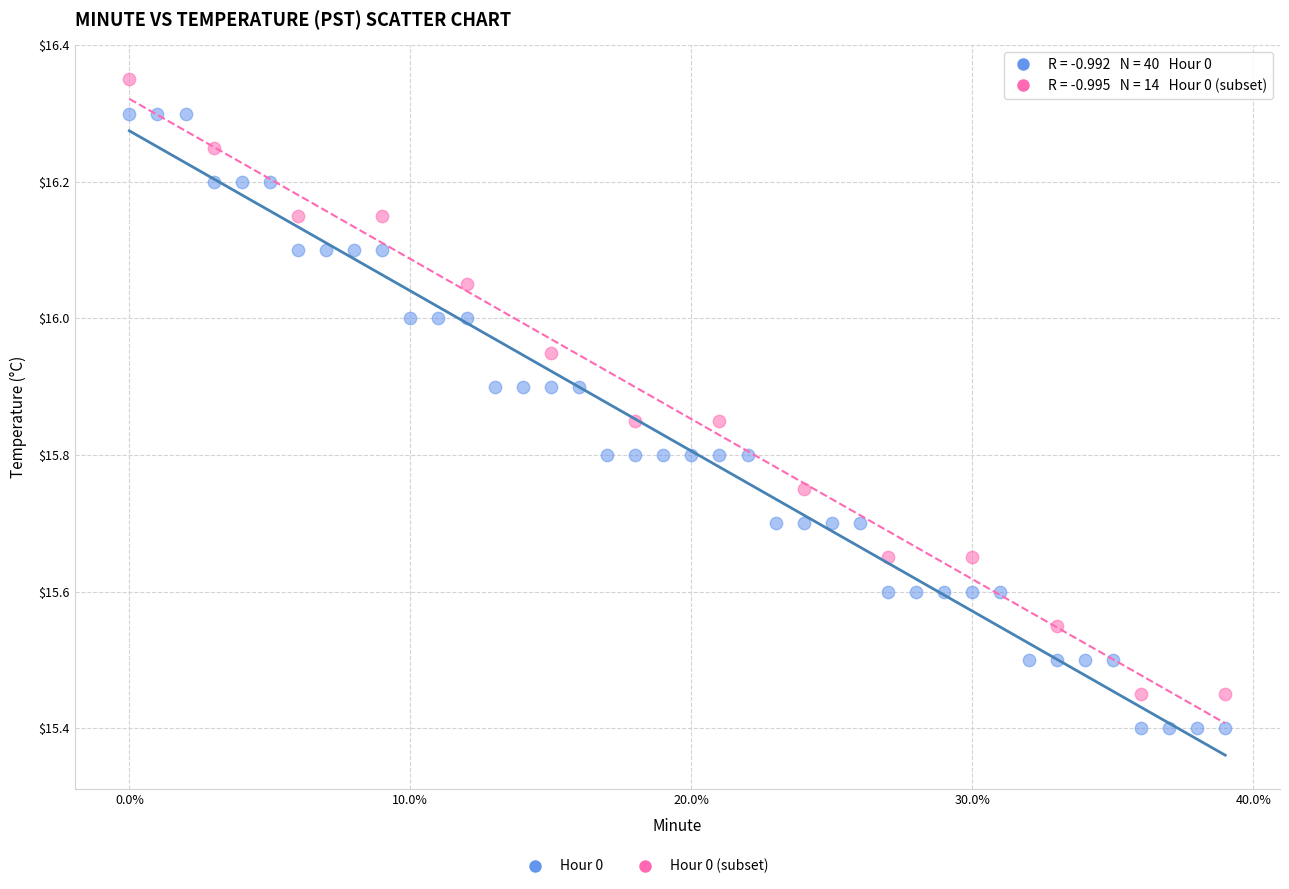

Which series contains the highest Y value?

Hour 0 (subset)